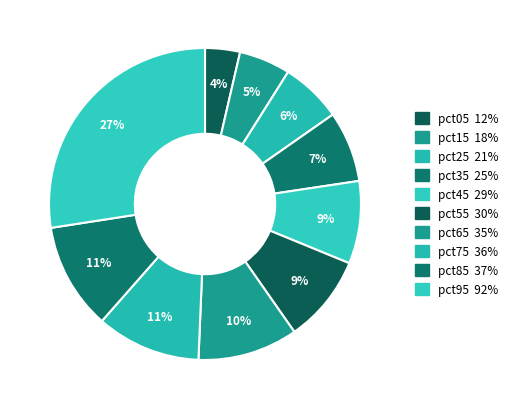

To the nearest percent, what portion does pct25 represent?

6%